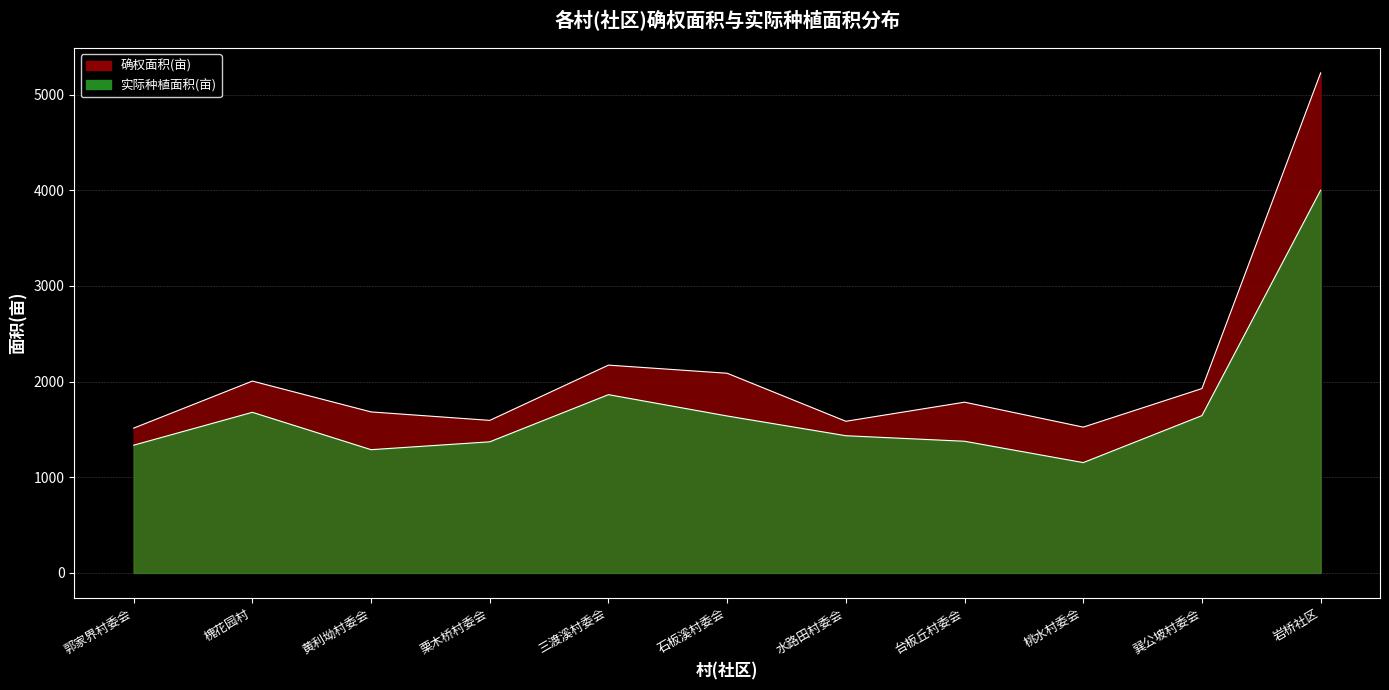

At which category does 确权面积(亩) reach its first local valley?

栗木桥村委会